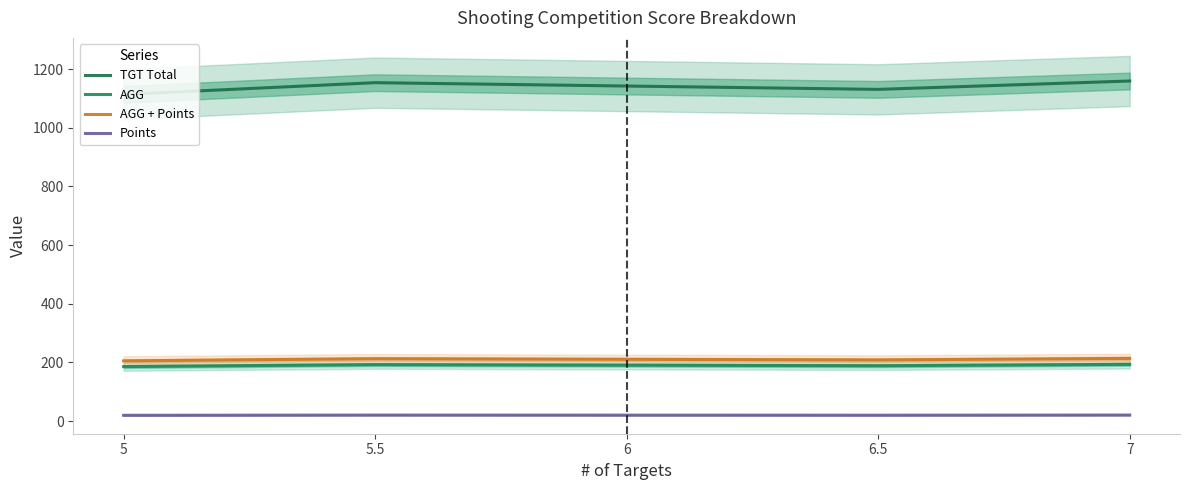

True or false: AGG + Points and Points cross at least once.

False